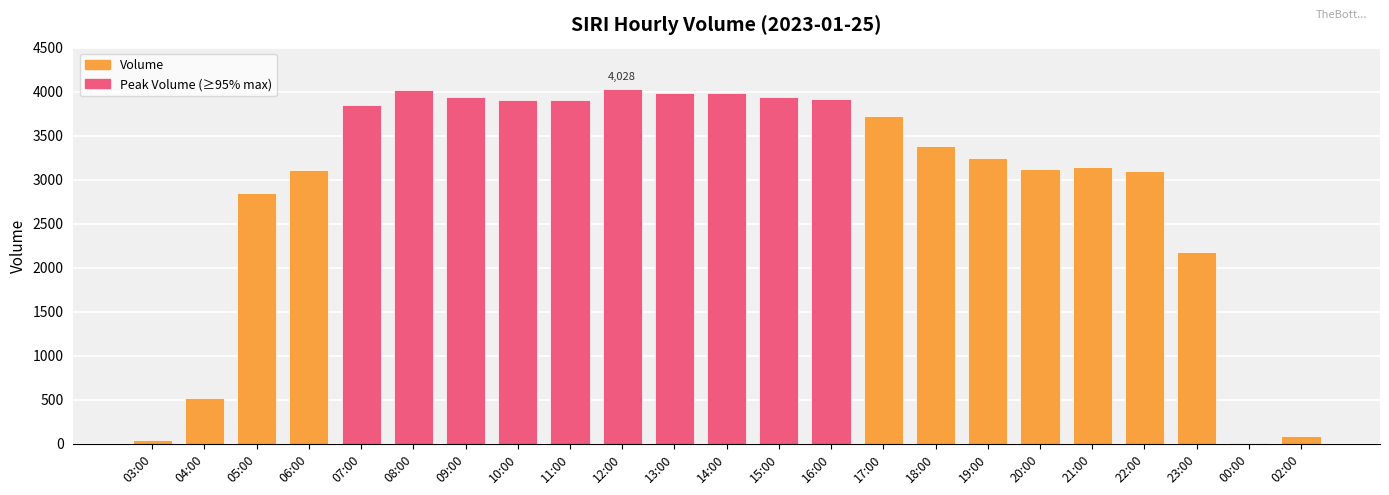

How many distinct data groups are displayed?

1